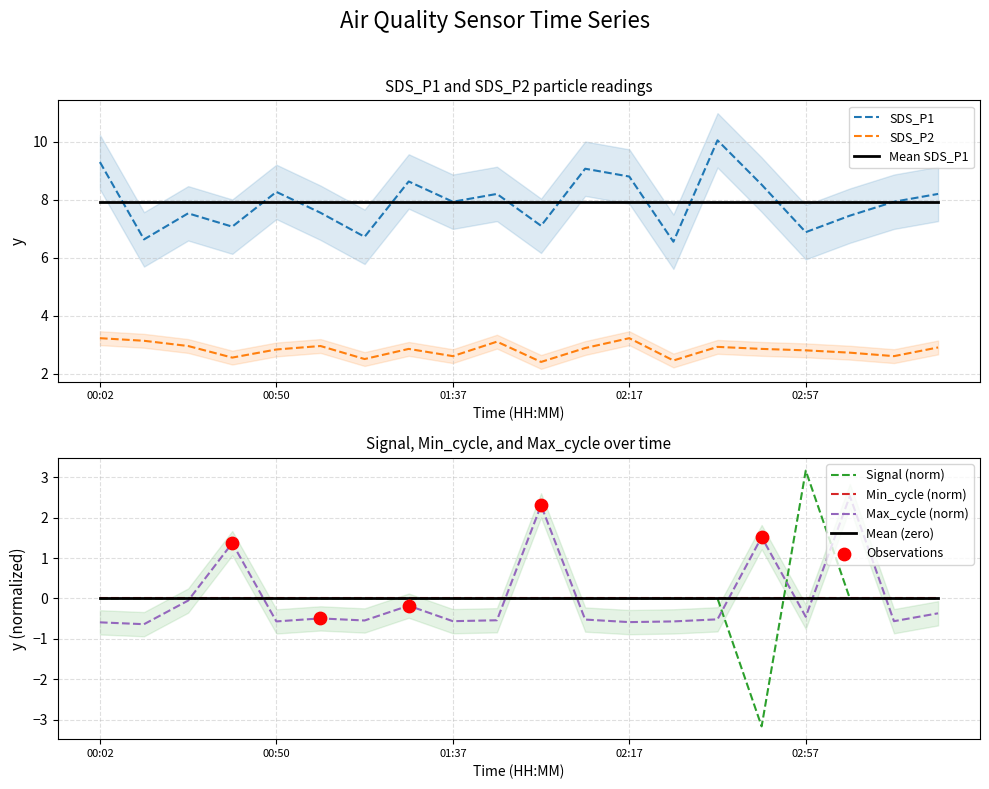

Which series contains the highest Y value?

SDS_P1